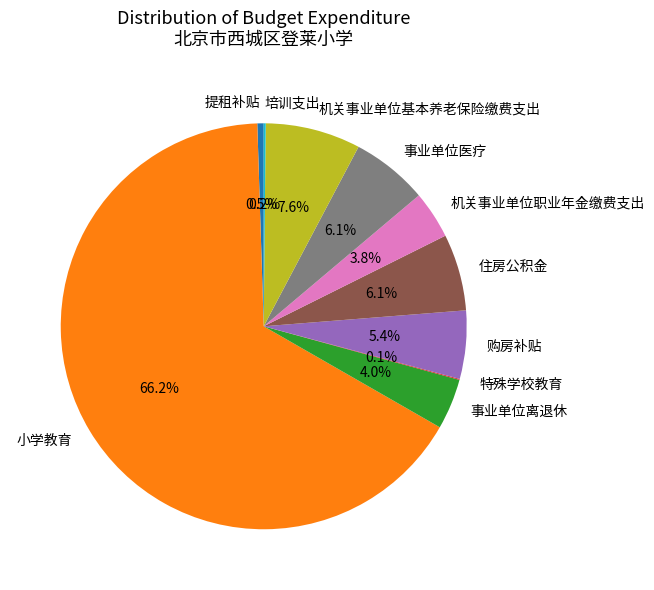

Which slice is the largest?

小学教育